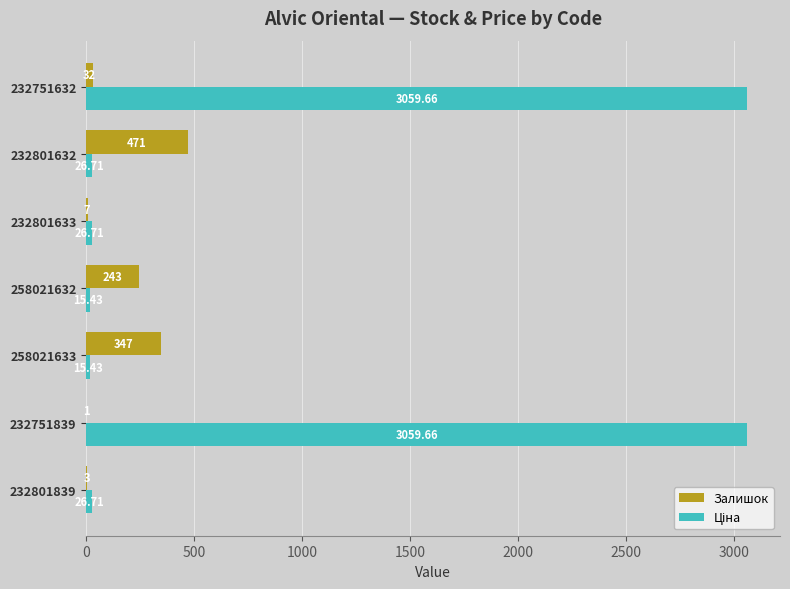

At which category is the sum across all series the highest?

232751632